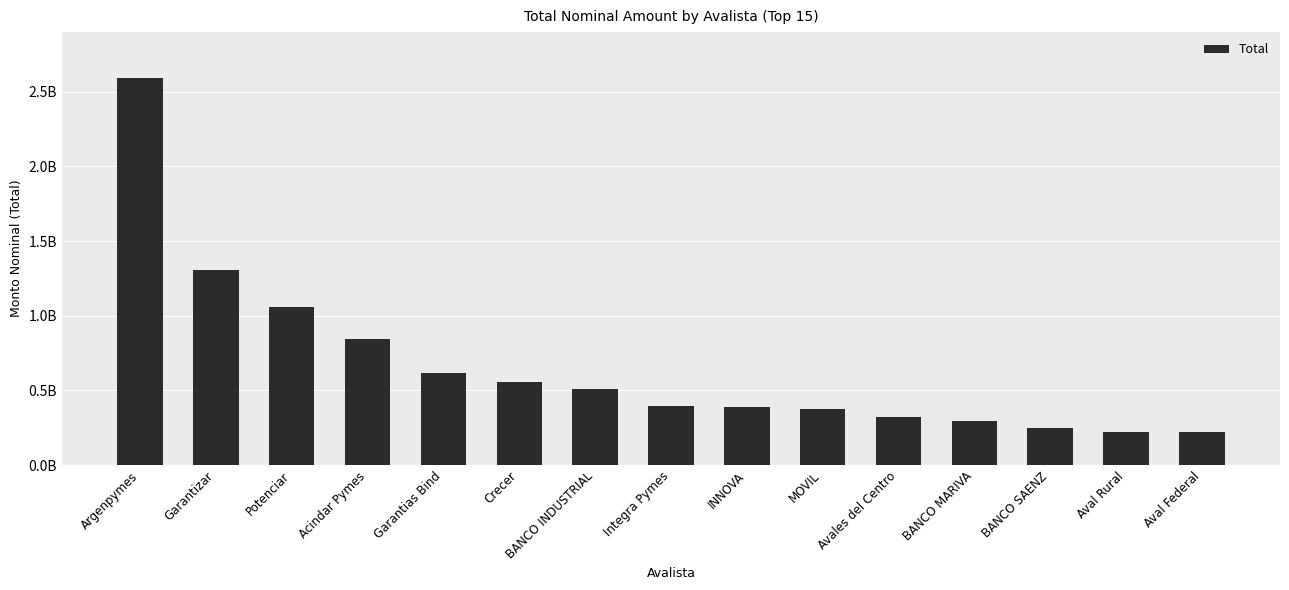

Where is the data nearest to the value 1404403028?

Garantizar